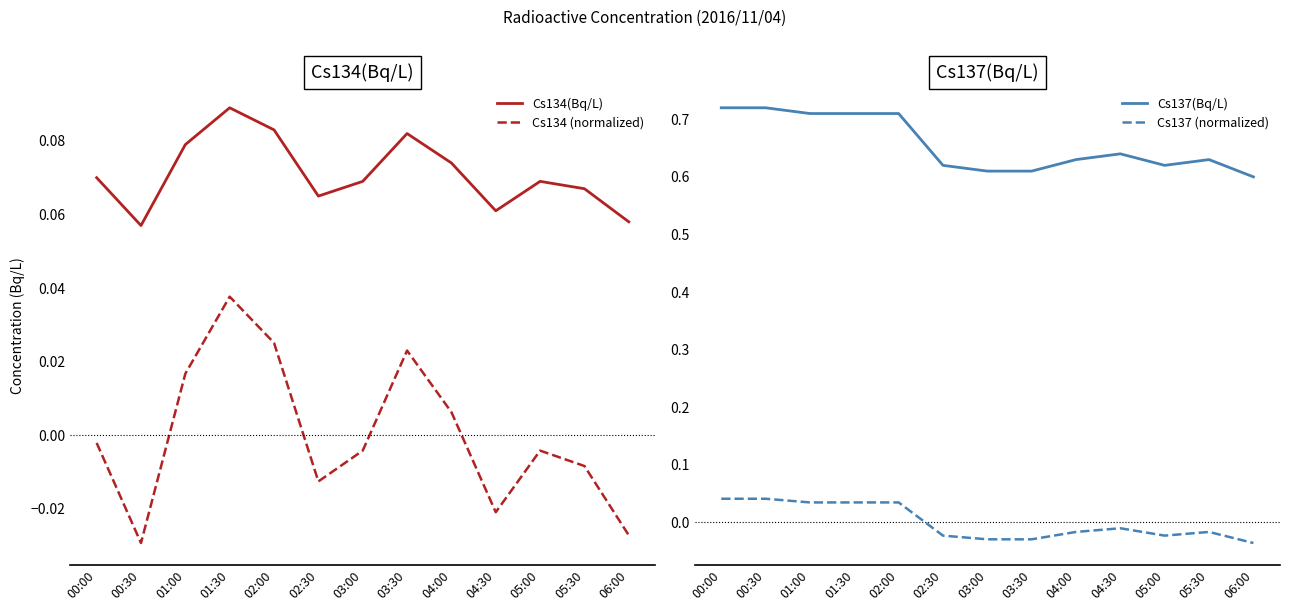

What is the difference between the Cs137(Bq/L) values at 02:00 and 02:30?

0.1